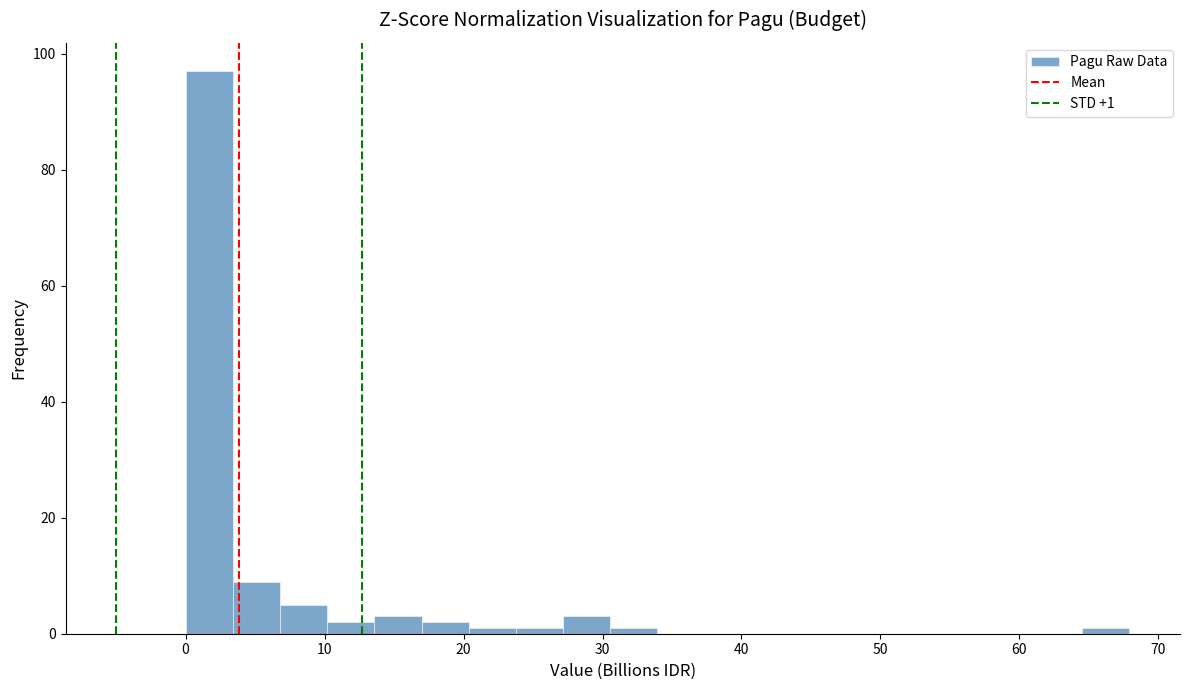

Around what value on the x-axis is the tallest bar? Give the approximate position of its centre, as read against the axis.

2